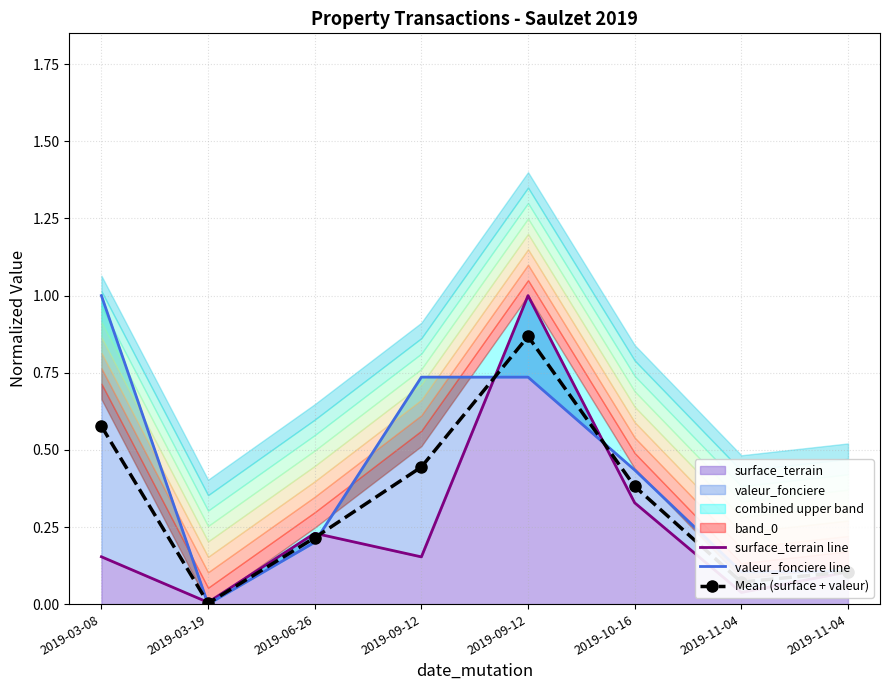

Rank the series at 2019-03-19 from lowest to highest value.

valeur_fonciere line, Mean (surface + valeur), surface_terrain line